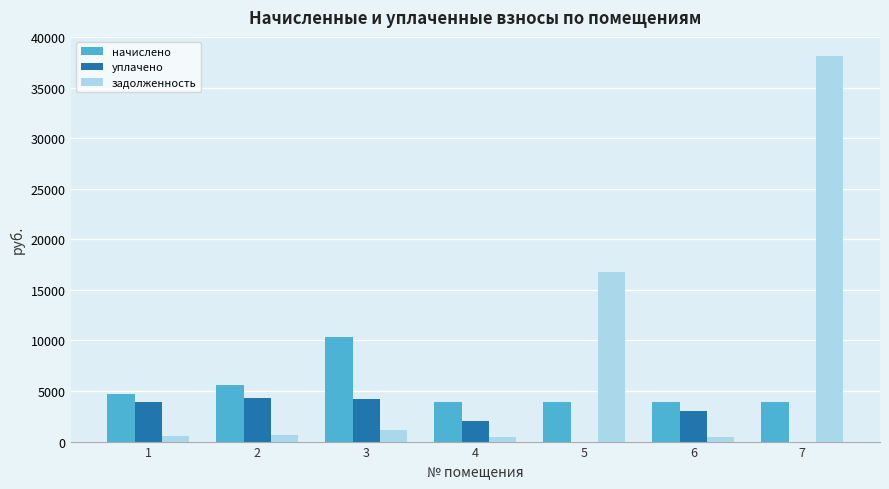

Does the chart contain stacked bars?

No